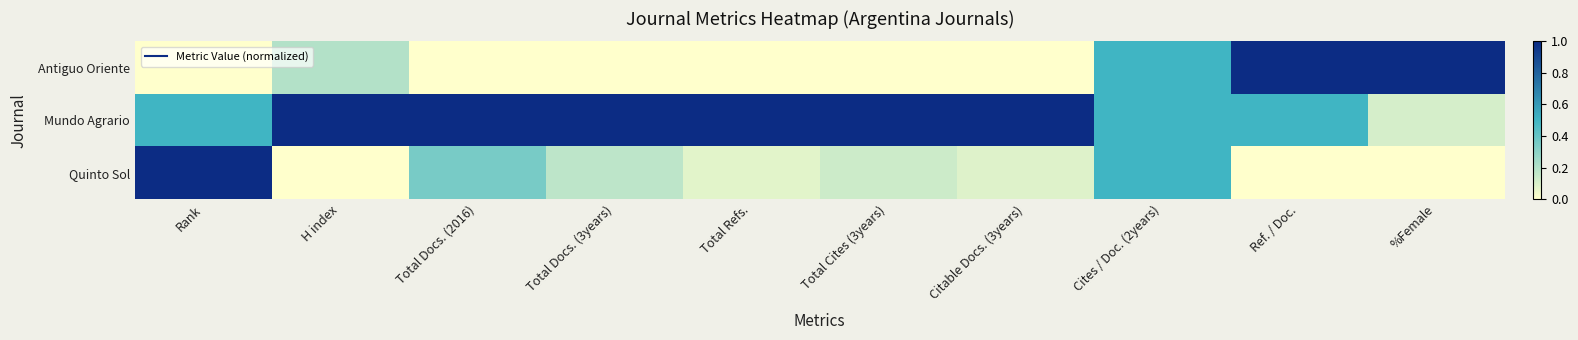

What is the spread (max minus min) of values at Total Cites (3years)?

1.0